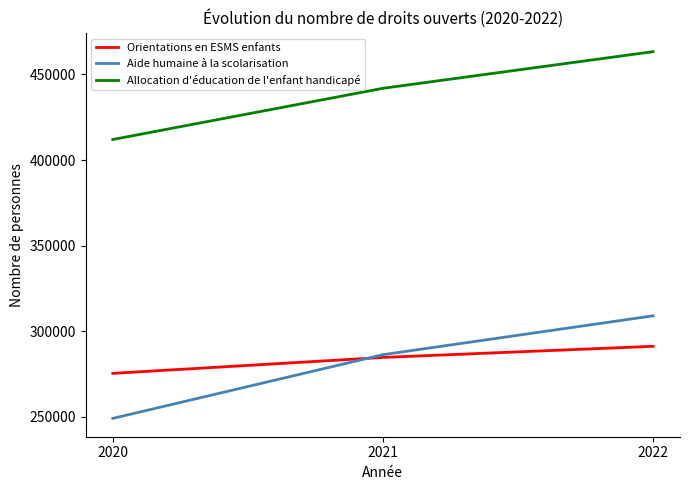

Reading left to right, list all the values displayed in this chart.

Orientations en ESMS enfants: 2020=275400	2021=284700	2022=291200
Aide humaine à la scolarisation: 2020=249100	2021=286300	2022=309000
Allocation d'éducation de l'enfant handicapé: 2020=412000	2021=441900	2022=463300